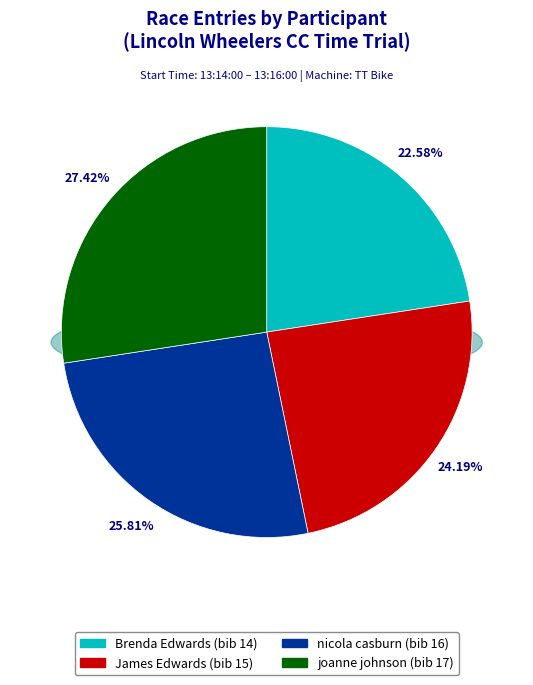

Rank the categories by value from highest to lowest.

joanne johnson (bib 17), nicola casburn (bib 16), James Edwards (bib 15), Brenda Edwards (bib 14)